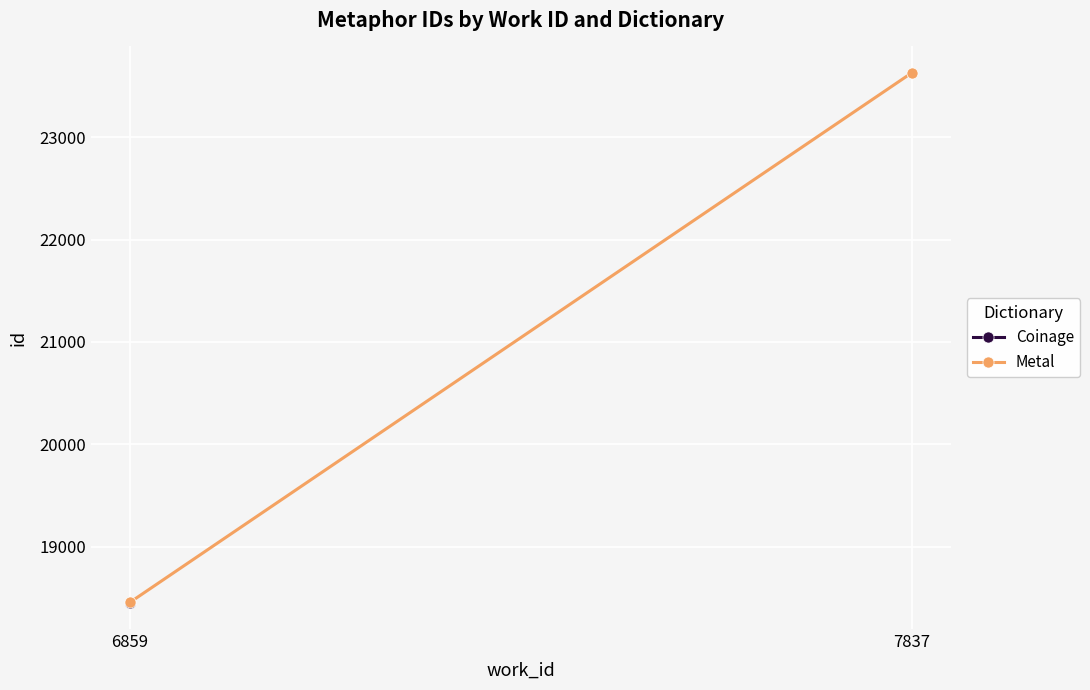

How many distinct data groups are displayed?

1